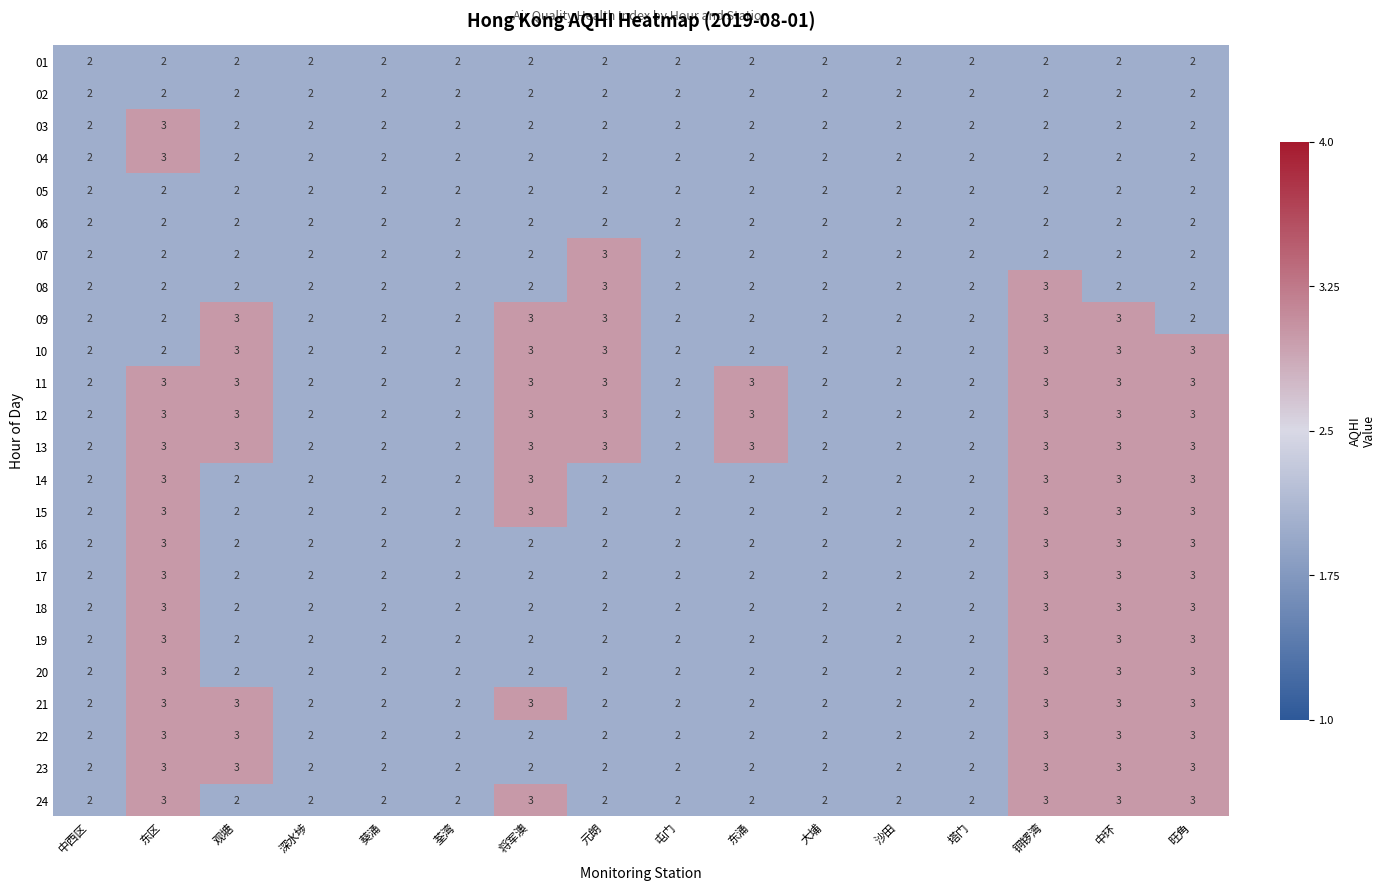

Is the value of 17 at 荃湾 greater than the value of 11 at 元朗?

No